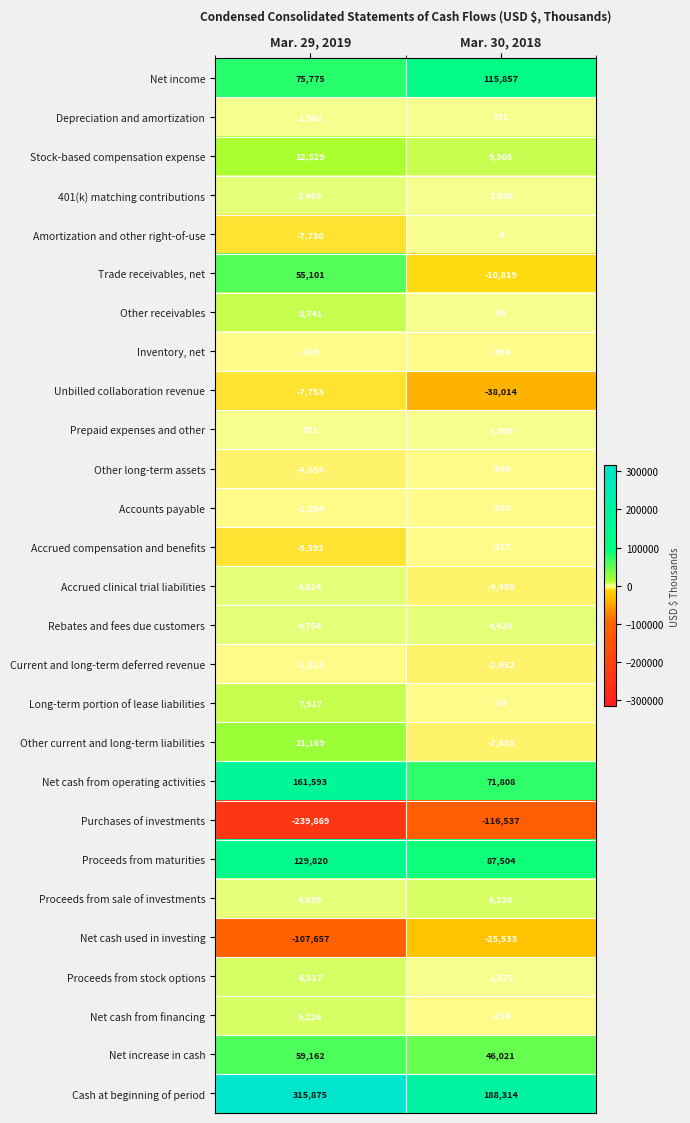

Is it true that Trade receivables, net equals -19300 at Mar. 30, 2018?

False